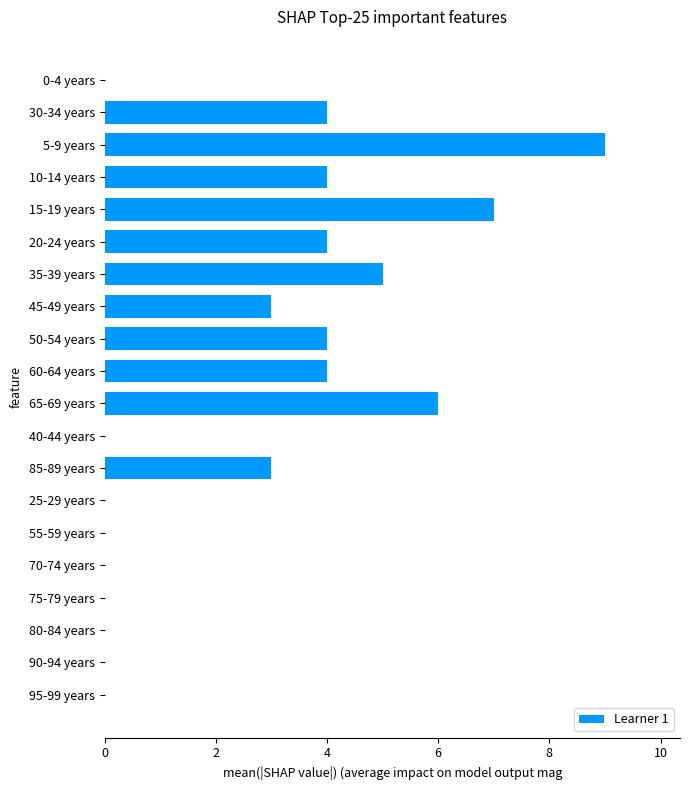

Between 45-49 years and 60-64 years, which is larger?

60-64 years